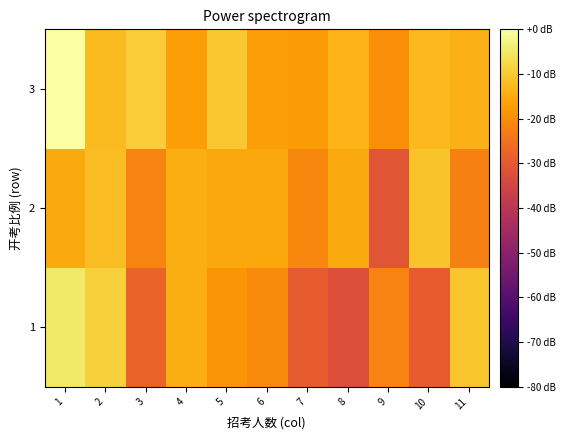

At which category is the sum across all series the highest?

1